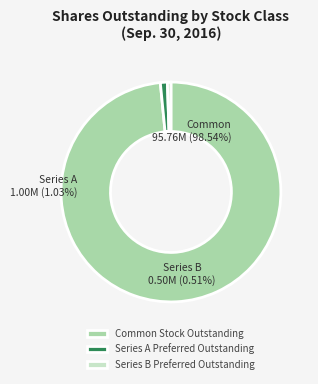

Which category accounts for the majority?

Common Stock Outstanding